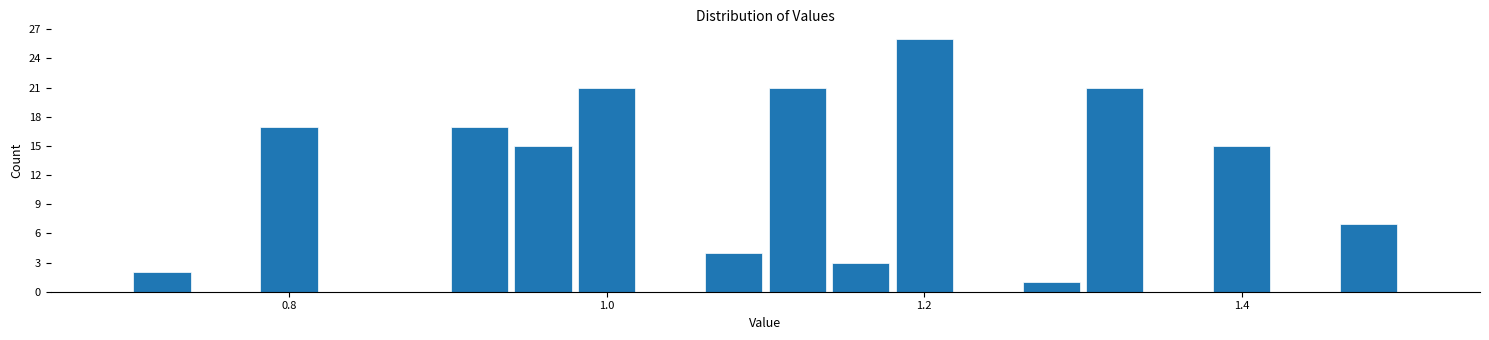

Around what value on the x-axis is the tallest bar? Give the approximate position of its centre, as read against the axis.

1.20